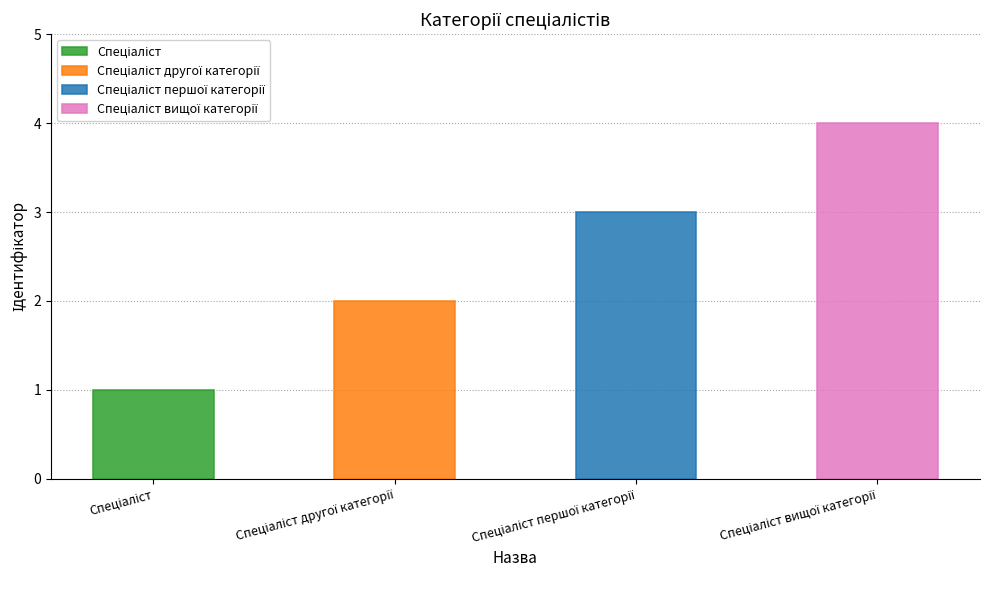

Reading left to right, what are all the values shown in this chart?

Спеціаліст=1	Спеціаліст другої категорії=2	Спеціаліст першої категорії=3	Спеціаліст вищої категорії=4